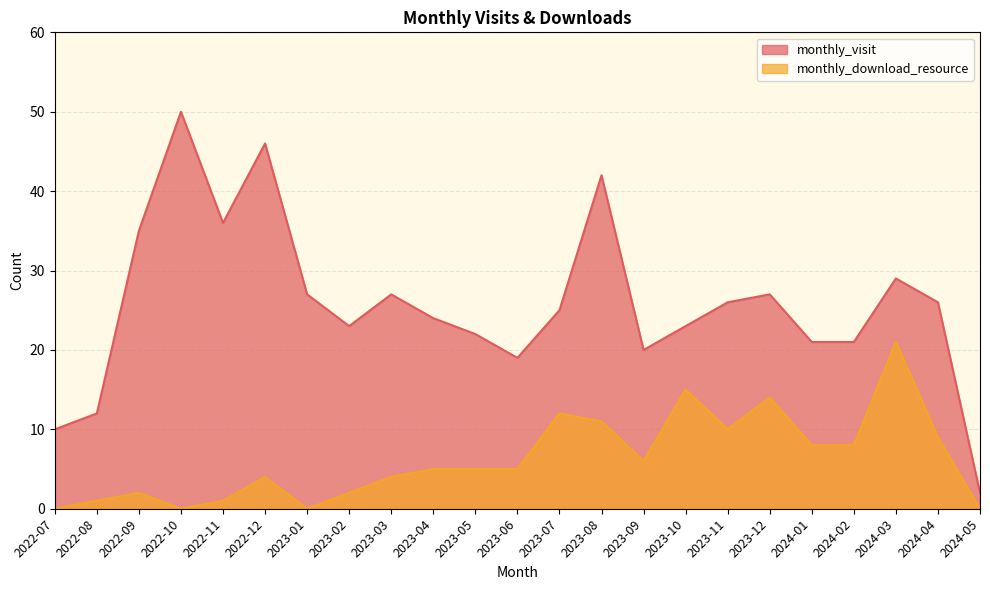

What are all the series names shown in the legend?

monthly_visit, monthly_download_resource